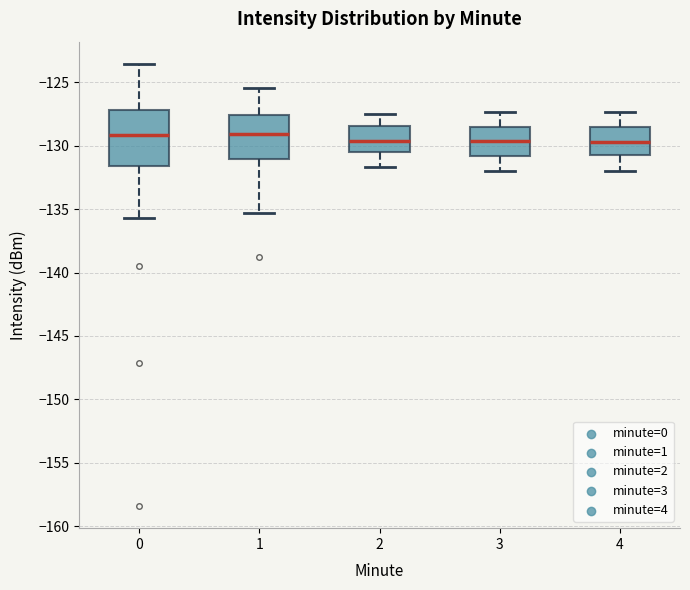

Reading left to right, read every box against the y-axis: the position of its median line, the range the box covers, and the ends of its whiskers. The values are not printed on the chart, so give them approximately, as read against the axis.

0: median -129.0, box -131.5 to -127.0, whiskers -135.5 to -123.5
1: median -129.0, box -131.0 to -127.5, whiskers -135.5 to -125.5
2: median -129.5, box -130.5 to -128.5, whiskers -131.5 to -127.5
3: median -129.5, box -131.0 to -128.5, whiskers -132.0 to -127.5
4: median -129.5, box -130.5 to -128.5, whiskers -132.0 to -127.5